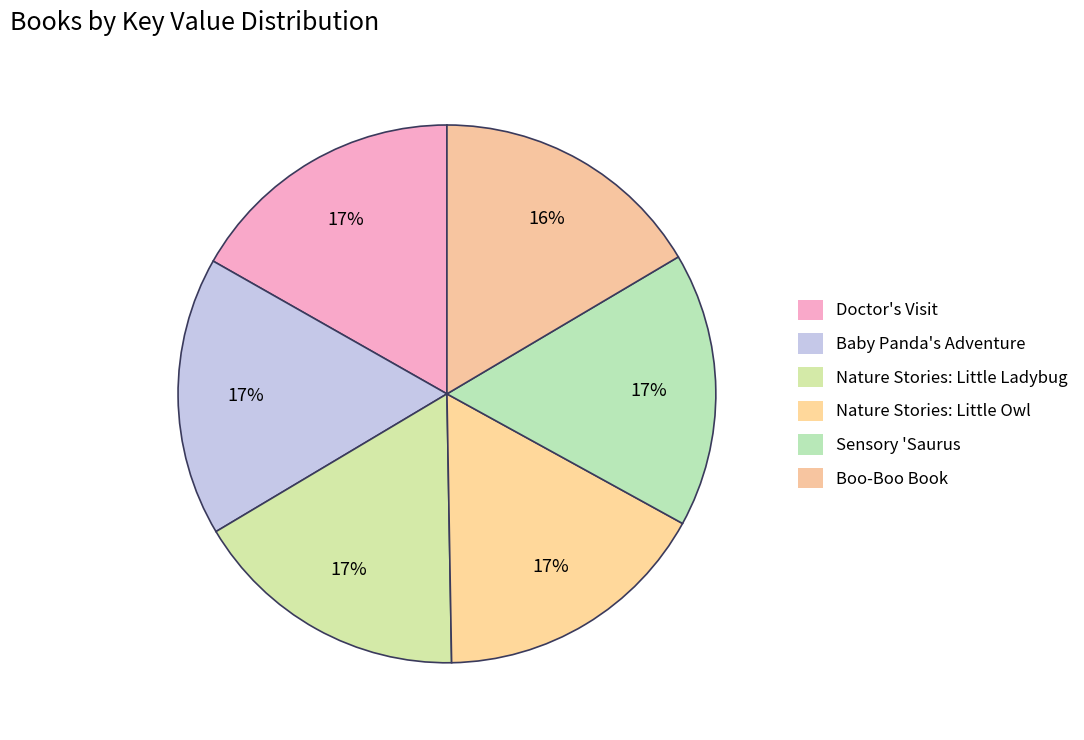

To the nearest percent, what is the average slice percentage?

17%